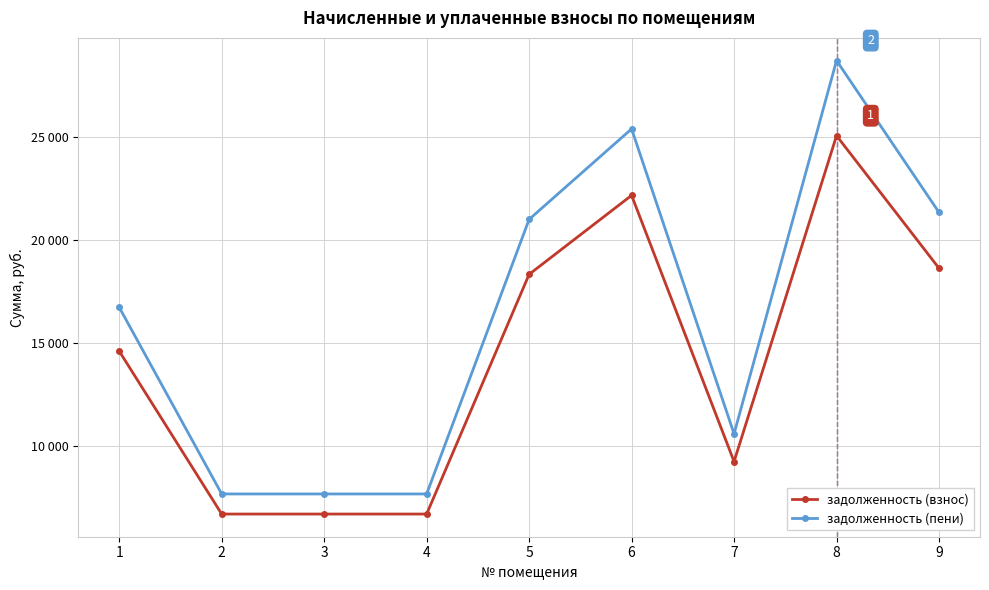

Rank the series by their maximum value, from lowest to highest.

задолженность (взнос), задолженность (пени)